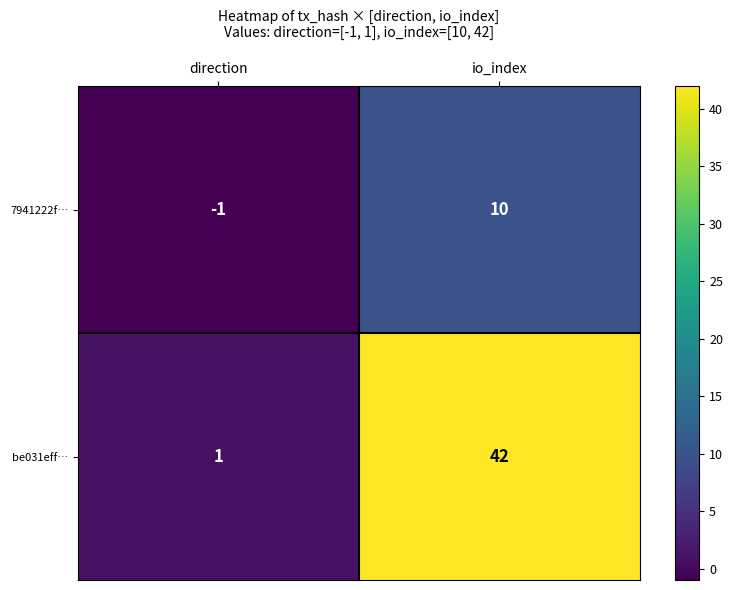

True or false: 7941222f… has a value of -2 at direction.

False